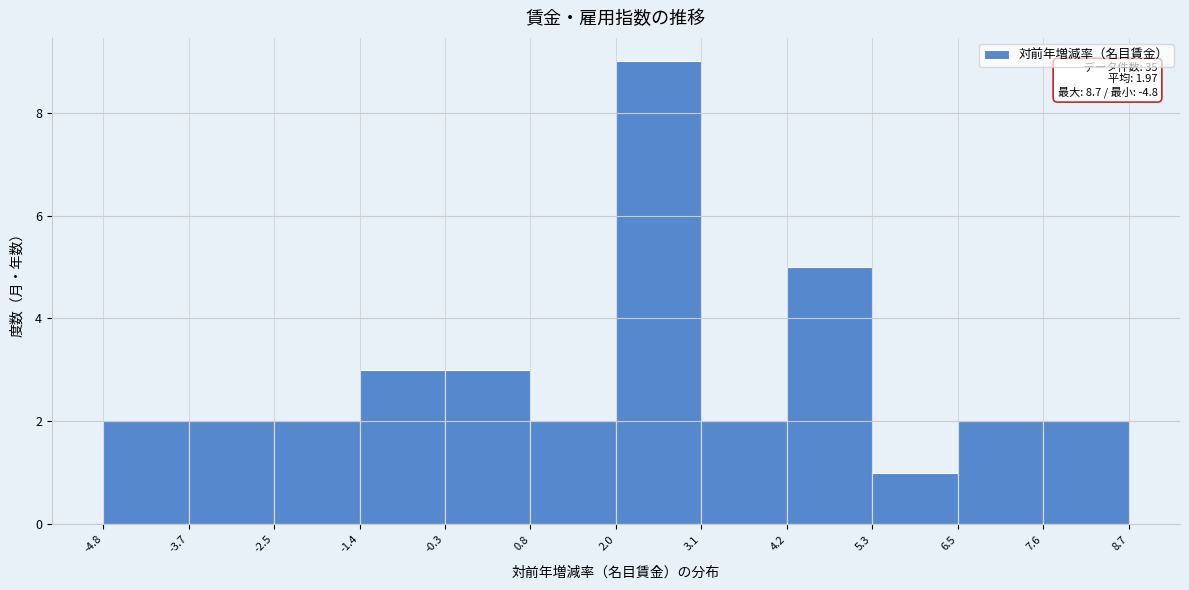

Over which range of the x-axis is the bar tallest?

2.0 to 3.1